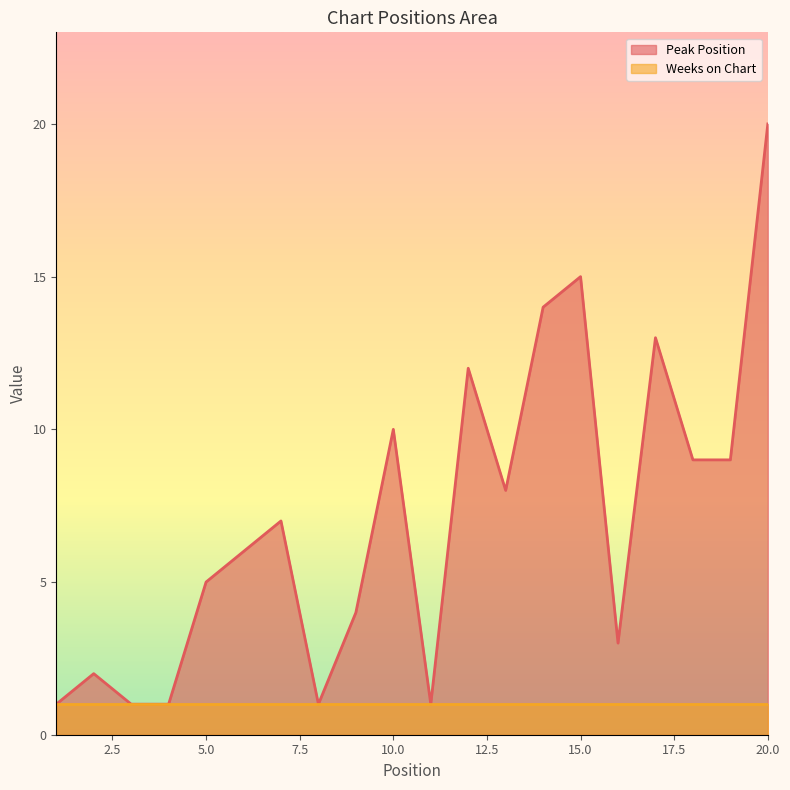

How many lines are shown in the chart?

2